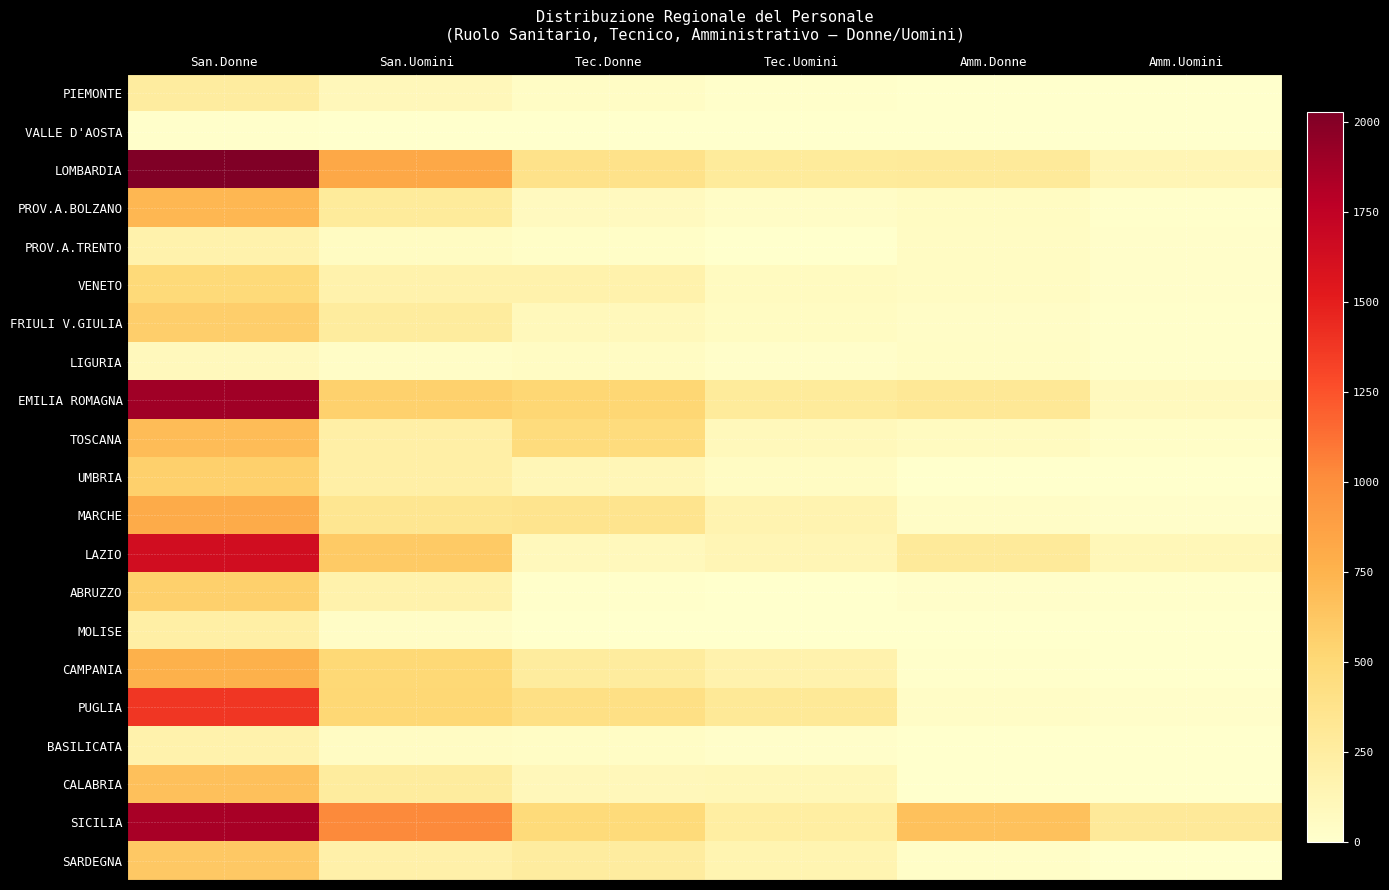

Reading left to right, transcribe all the data shown in this chart.

PIEMONTE: San.Donne=256.4	San.Uomini=105.2	Tec.Donne=42.3	Tec.Uomini=12.3	Amm.Donne=6.0	Amm.Uomini=2.5
VALLE D'AOSTA: San.Donne=14.7	San.Uomini=7.0	Tec.Donne=0.0	Tec.Uomini=0.0	Amm.Donne=0.7	Amm.Uomini=0.1
LOMBARDIA: San.Donne=2027.5	San.Uomini=831.0	Tec.Donne=385.7	Tec.Uomini=282.0	Amm.Donne=291.0	Amm.Uomini=127.5
PROV.A.BOLZANO: San.Donne=725.7	San.Uomini=278.3	Tec.Donne=75.1	Tec.Uomini=37.4	Amm.Donne=55.8	Amm.Uomini=12.0
PROV.A.TRENTO: San.Donne=184.8	San.Uomini=60.0	Tec.Donne=26.3	Tec.Uomini=7.9	Amm.Donne=52.3	Amm.Uomini=19.8
VENETO: San.Donne=486.7	San.Uomini=183.7	Tec.Donne=185.8	Tec.Uomini=68.0	Amm.Donne=49.3	Amm.Uomini=17.8
FRIULI V.GIULIA: San.Donne=573.1	San.Uomini=269.2	Tec.Donne=100.3	Tec.Uomini=58.5	Amm.Donne=36.0	Amm.Uomini=8.6
LIGURIA: San.Donne=89.3	San.Uomini=37.9	Tec.Donne=48.2	Tec.Uomini=22.0	Amm.Donne=45.8	Amm.Uomini=14.4
EMILIA ROMAGNA: San.Donne=1890.9	San.Uomini=561.2	Tec.Donne=516.2	Tec.Uomini=279.6	Amm.Donne=315.7	Amm.Uomini=83.0
TOSCANA: San.Donne=691.1	San.Uomini=219.2	Tec.Donne=460.5	Tec.Uomini=102.1	Amm.Donne=70.0	Amm.Uomini=28.1
UMBRIA: San.Donne=566.3	San.Uomini=215.1	Tec.Donne=124.6	Tec.Uomini=51.1	Amm.Donne=6.1	Amm.Uomini=0.0
MARCHE: San.Donne=800.0	San.Uomini=345.1	Tec.Donne=364.3	Tec.Uomini=160.5	Amm.Donne=37.2	Amm.Uomini=16.9
LAZIO: San.Donne=1646.9	San.Uomini=608.1	Tec.Donne=93.3	Tec.Uomini=127.7	Amm.Donne=288.7	Amm.Uomini=117.0
ABRUZZO: San.Donne=567.1	San.Uomini=184.8	Tec.Donne=15.0	Tec.Uomini=5.2	Amm.Donne=18.5	Amm.Uomini=13.8
MOLISE: San.Donne=225.1	San.Uomini=39.3	Tec.Donne=0.0	Tec.Uomini=0.0	Amm.Donne=0.0	Amm.Uomini=0.0
CAMPANIA: San.Donne=763.8	San.Uomini=502.6	Tec.Donne=267.5	Tec.Uomini=174.4	Amm.Donne=9.3	Amm.Uomini=7.9
PUGLIA: San.Donne=1380.9	San.Uomini=510.6	Tec.Donne=415.5	Tec.Uomini=301.4	Amm.Donne=36.6	Amm.Uomini=21.1
BASILICATA: San.Donne=189.4	San.Uomini=54.6	Tec.Donne=47.3	Tec.Uomini=21.6	Amm.Donne=1.8	Amm.Uomini=4.0
CALABRIA: San.Donne=666.6	San.Uomini=264.8	Tec.Donne=109.0	Tec.Uomini=113.9	Amm.Donne=1.0	Amm.Uomini=1.6
SICILIA: San.Donne=1860.2	San.Uomini=1028.0	Tec.Donne=475.7	Tec.Uomini=244.2	Amm.Donne=663.9	Amm.Uomini=299.7
SARDEGNA: San.Donne=615.0	San.Uomini=204.5	Tec.Donne=254.9	Tec.Uomini=152.8	Amm.Donne=27.3	Amm.Uomini=6.3